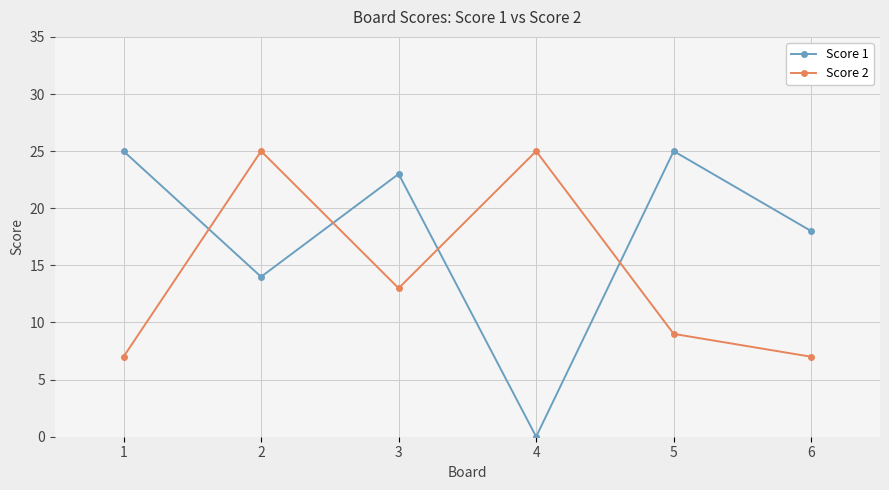

Is it true that Score 1 equals 25 at 5?

True